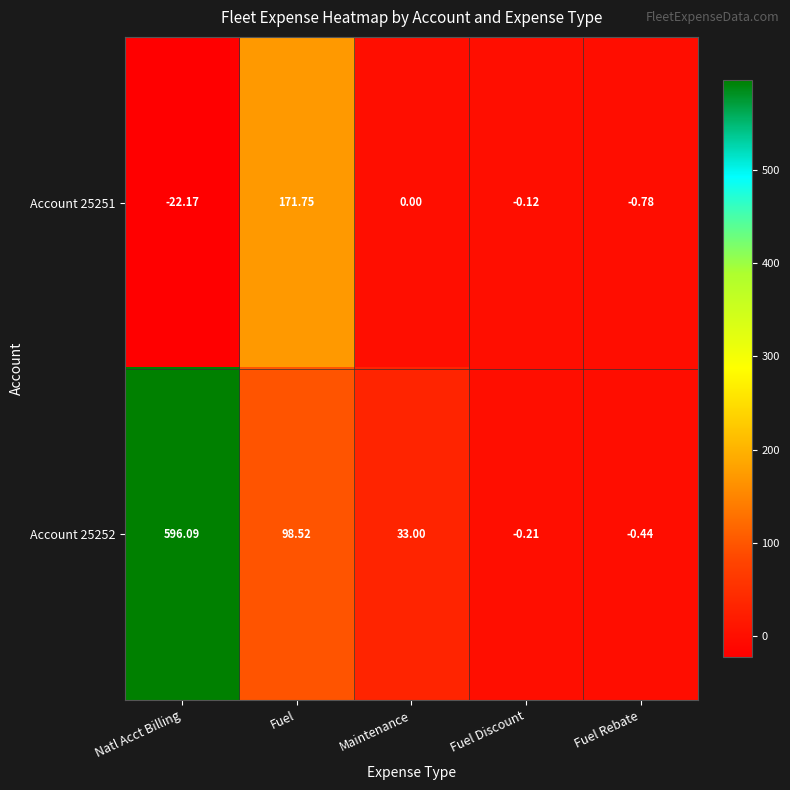

Count the number of data series in this chart.

2